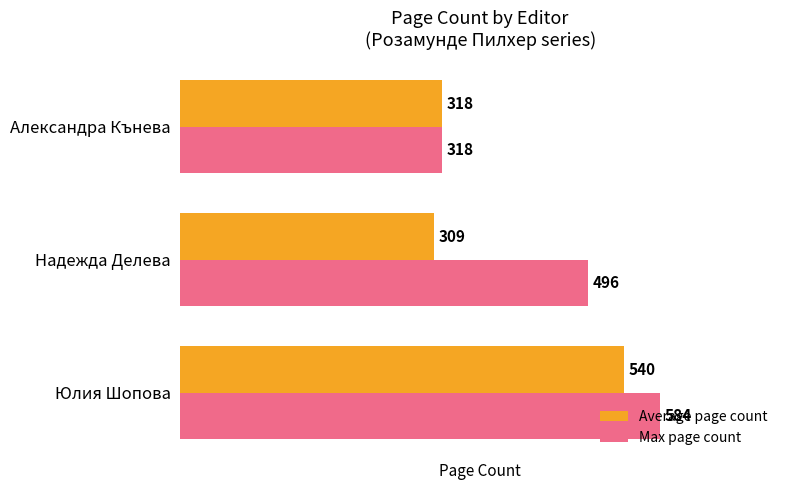

What is the maximum value for Average page count?

540